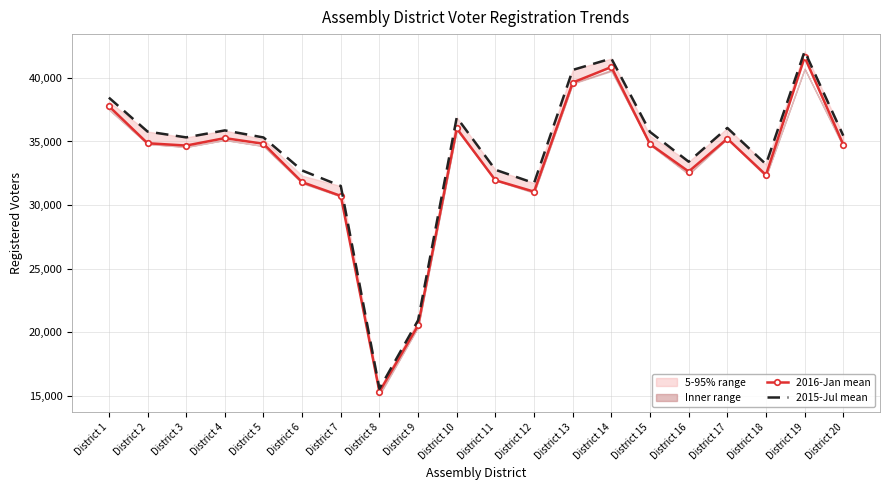

Read the 2016-Jan mean value at District 18.

32364